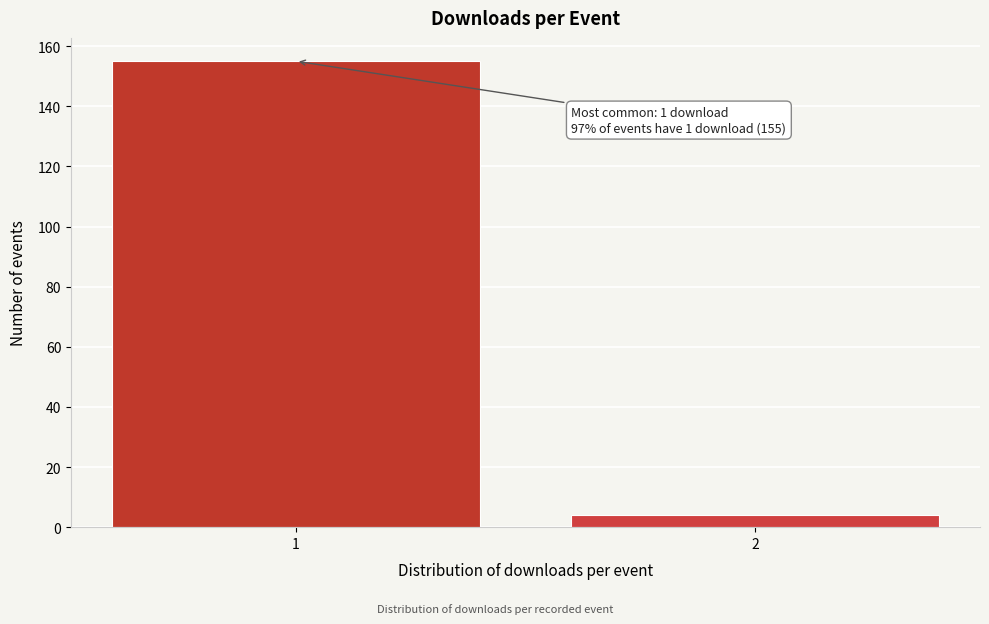

Reading left to right, extract all data points from this chart.

1=155	2=4